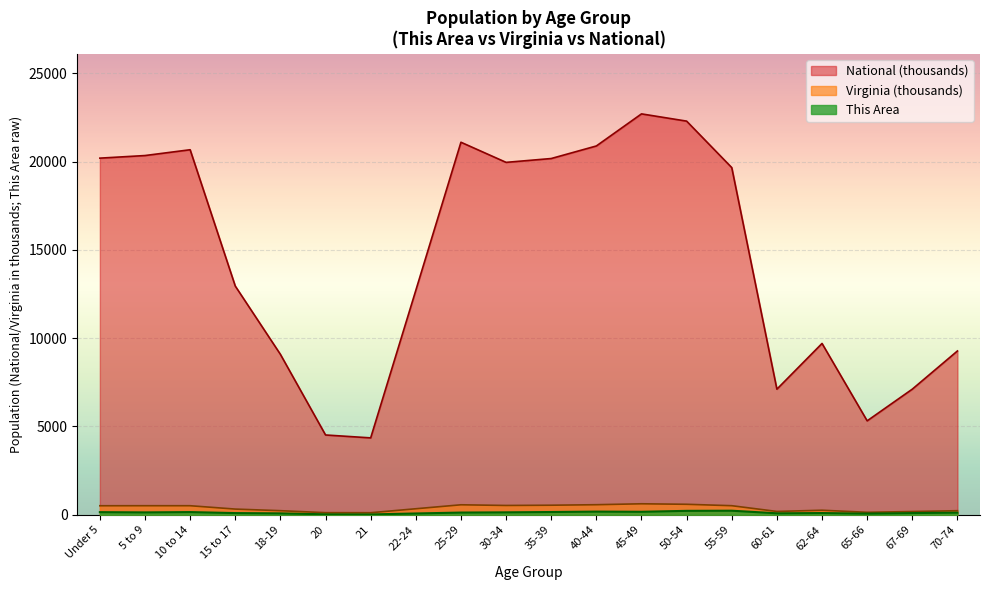

At which label does This Area first exceed 124?

Under 5